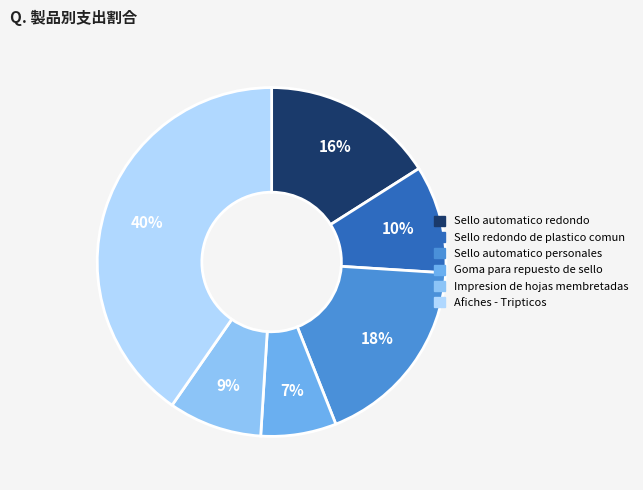

To the nearest percent, what is the combined percentage of Afiches - Tripticos and Sello redondo de plastico comun?

50%